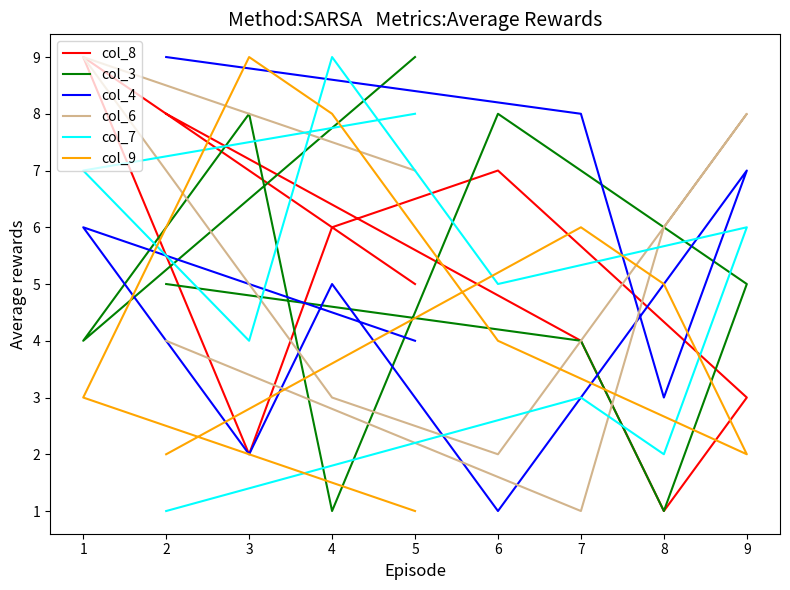

The col_7 series shows 2 at 1. True or false?

False